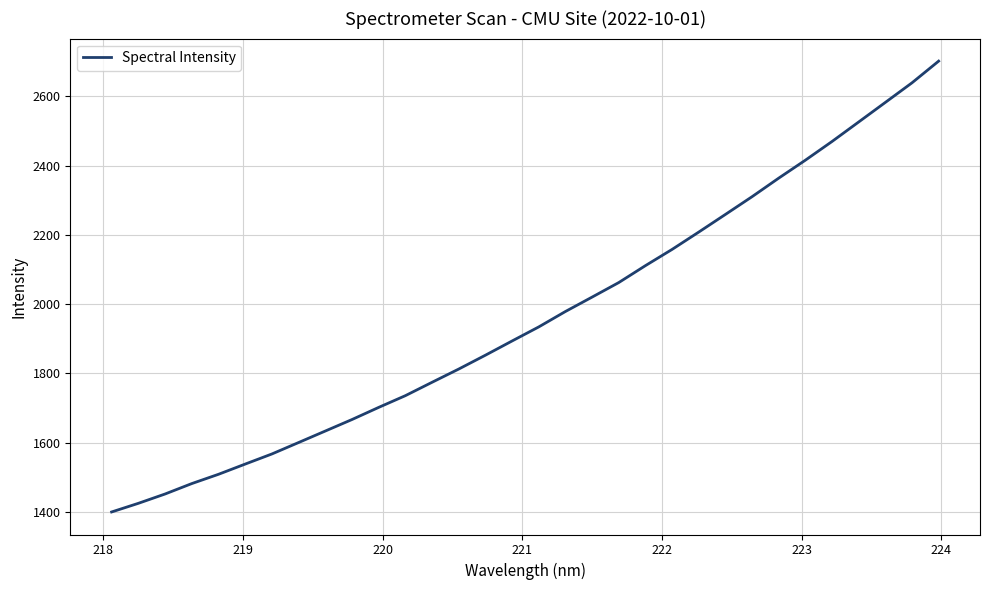

What is the smallest value displayed?

1400.0